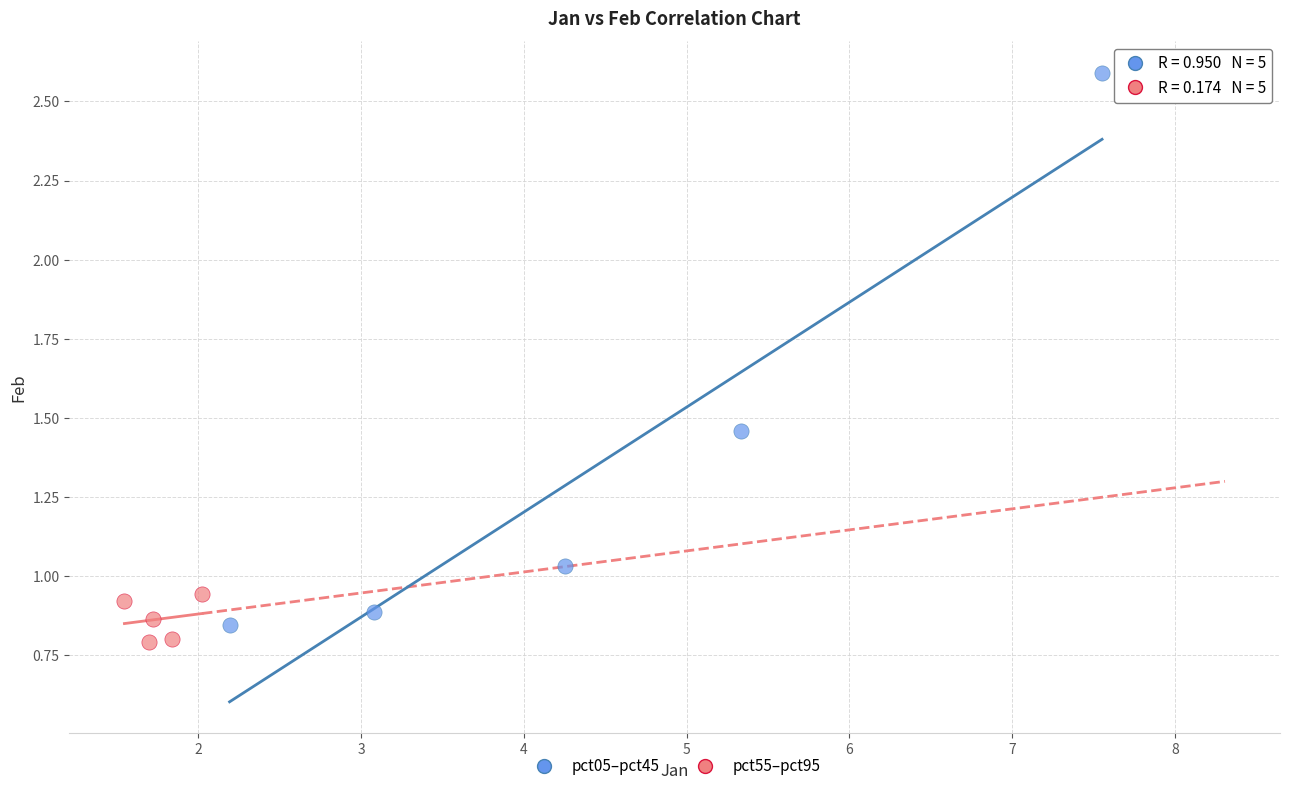

Which series contains the highest Y value?

pct05–pct45